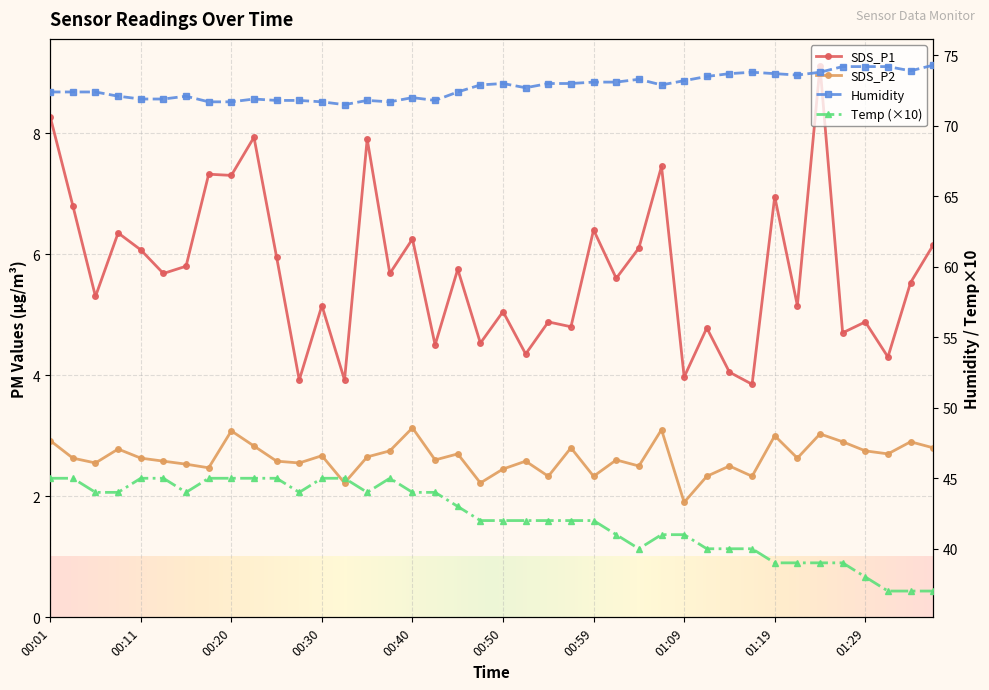

What is the difference between the second highest and minimum values in the SDS_P2 series?

1.2